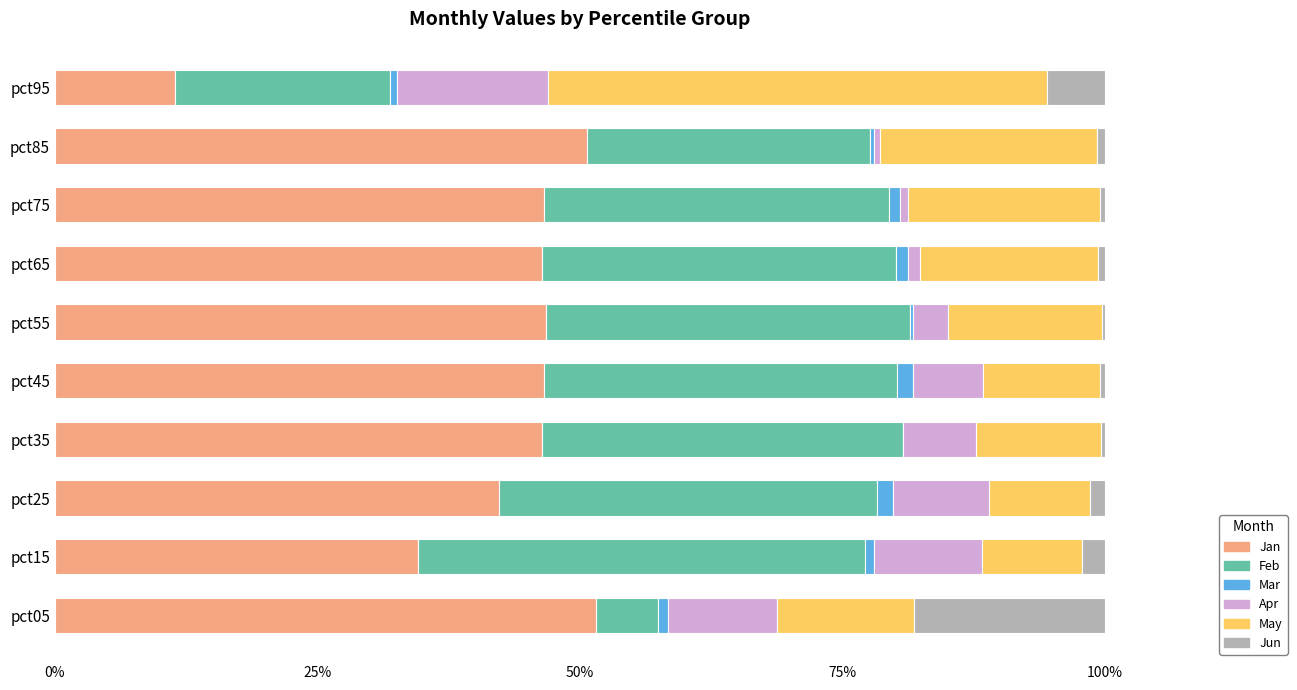

At which label is Jan closest to 31?

pct15